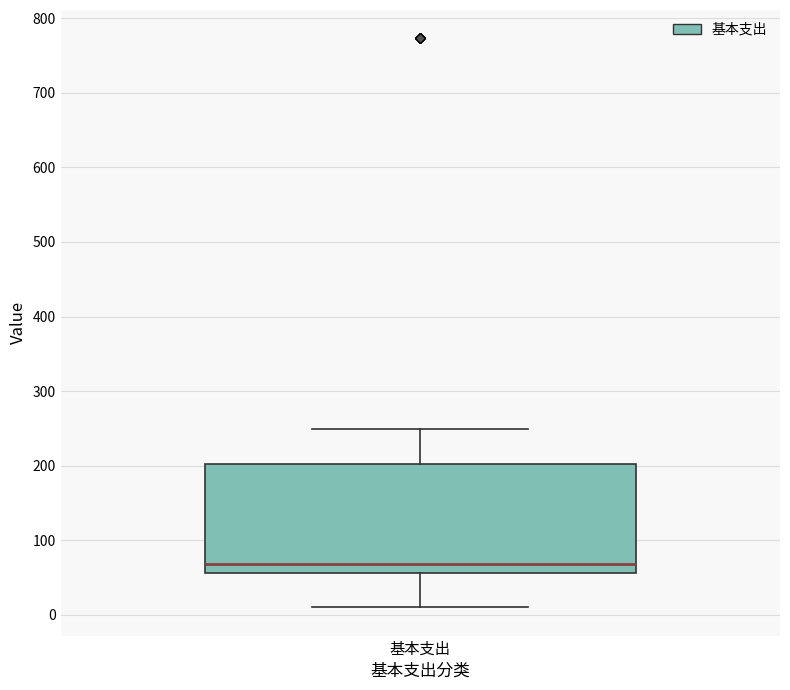

Where does the median line of the box for 基本支出 sit on the y-axis? The values are not printed on the chart, so give them approximately, as read against the axis.

70